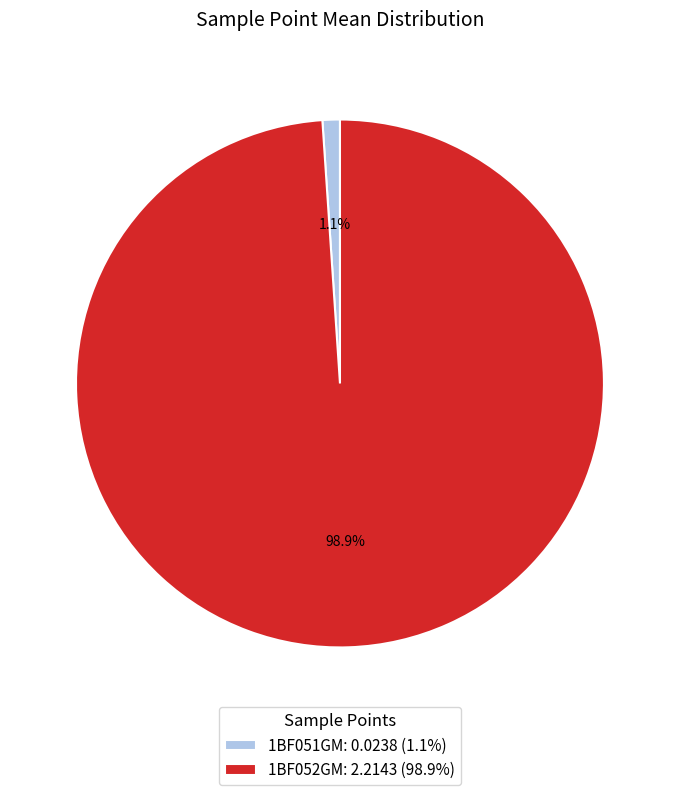

To the nearest percent, what percentage of the pie is 1BF051GM?

1%